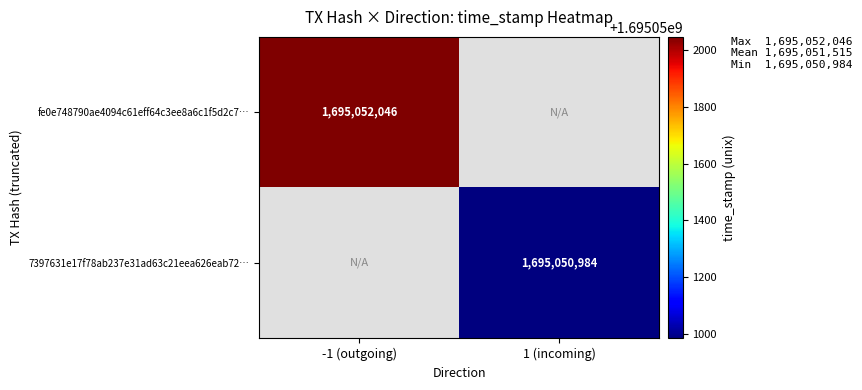

Reading left to right, extract all data points from this chart.

fe0e748790ae4094c61eff64c3ee8a6c1f5d2c7: direction=-1	time_stamp=1695052046
7397631e17f78ab237e31ad63c21eea626eab72: direction=1	time_stamp=1695050984